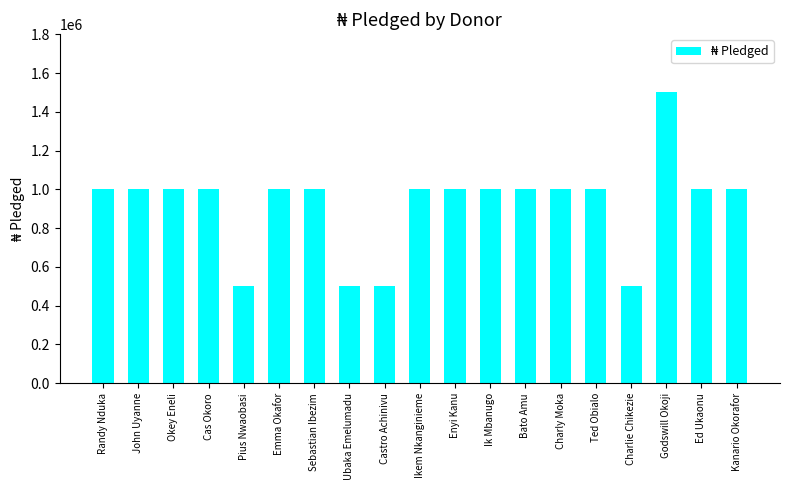

Which has a higher value, Charlie Chikezie or Ed Ukaonu?

Ed Ukaonu